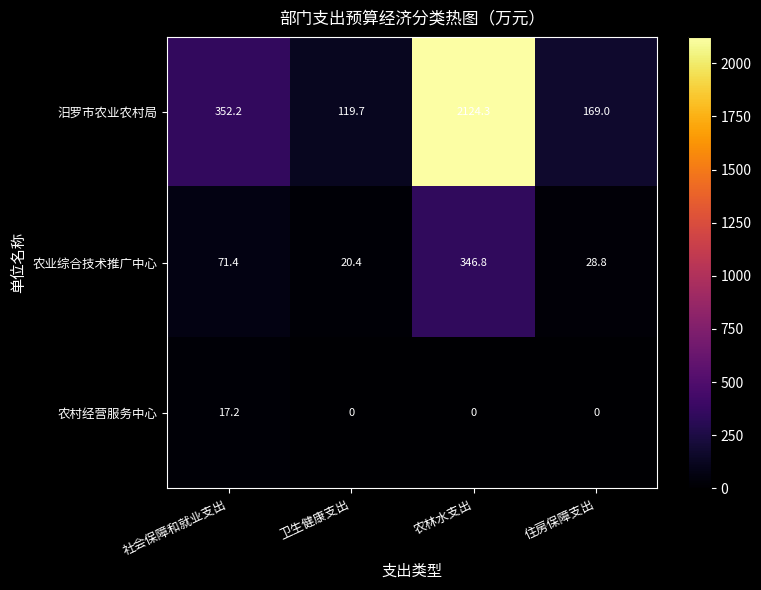

At how many categories does at least one series exceed 1922?

1